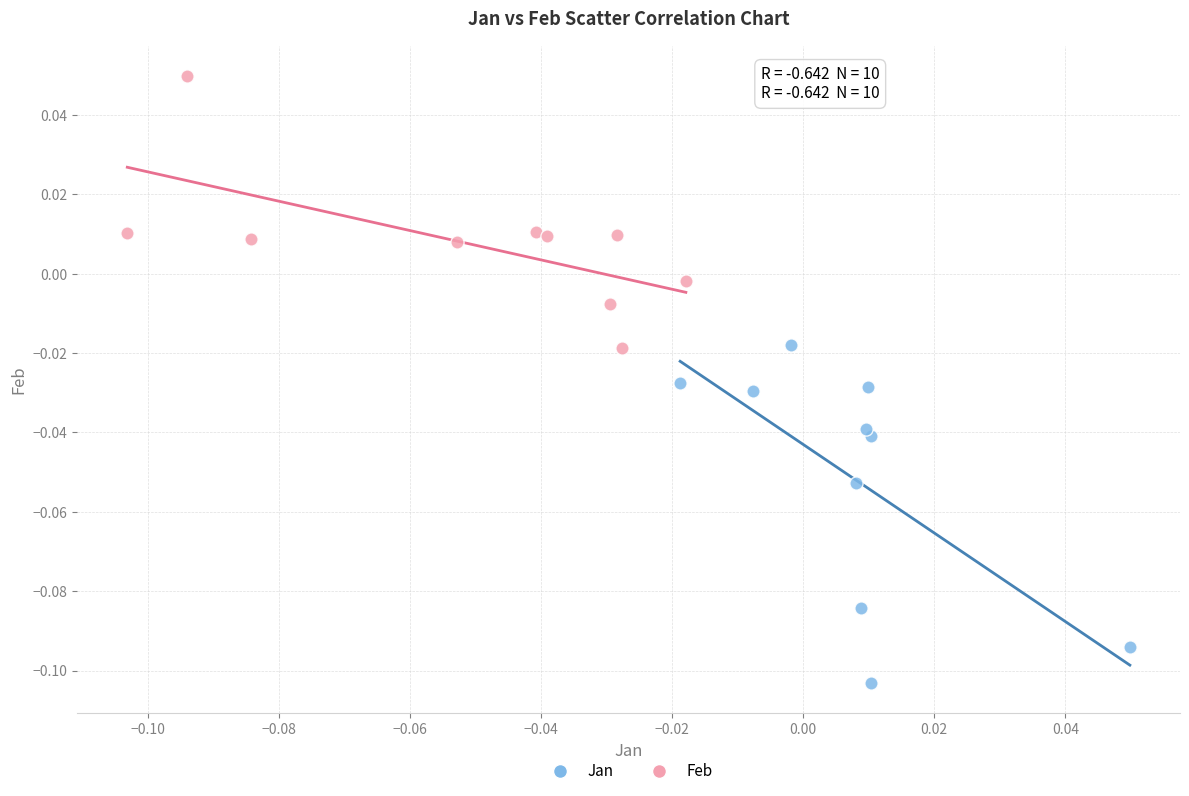

Which series contains the lowest Y value?

Jan